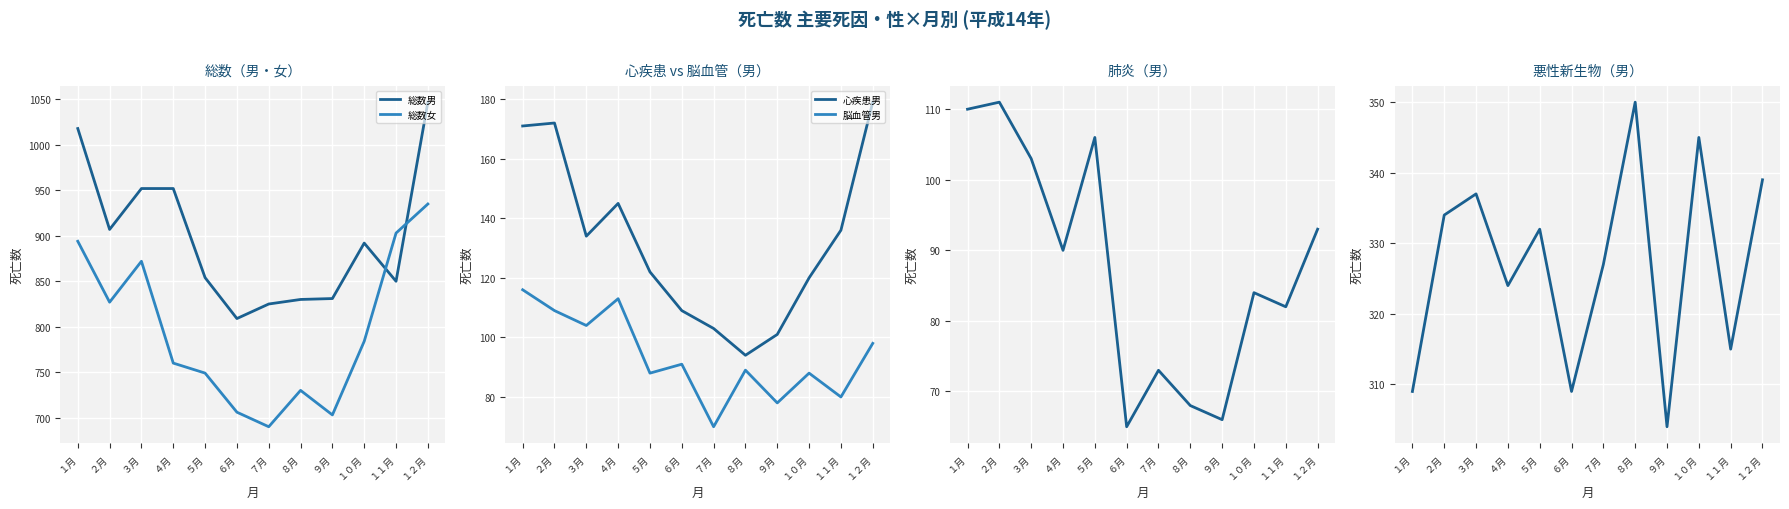

At which category does 心疾患男 reach its first local peak?

２月